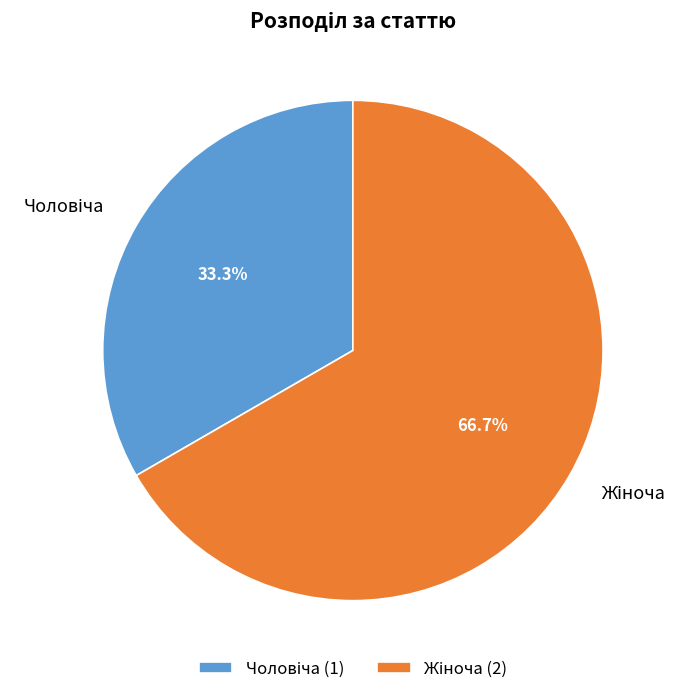

Does any single category account for the majority?

Yes